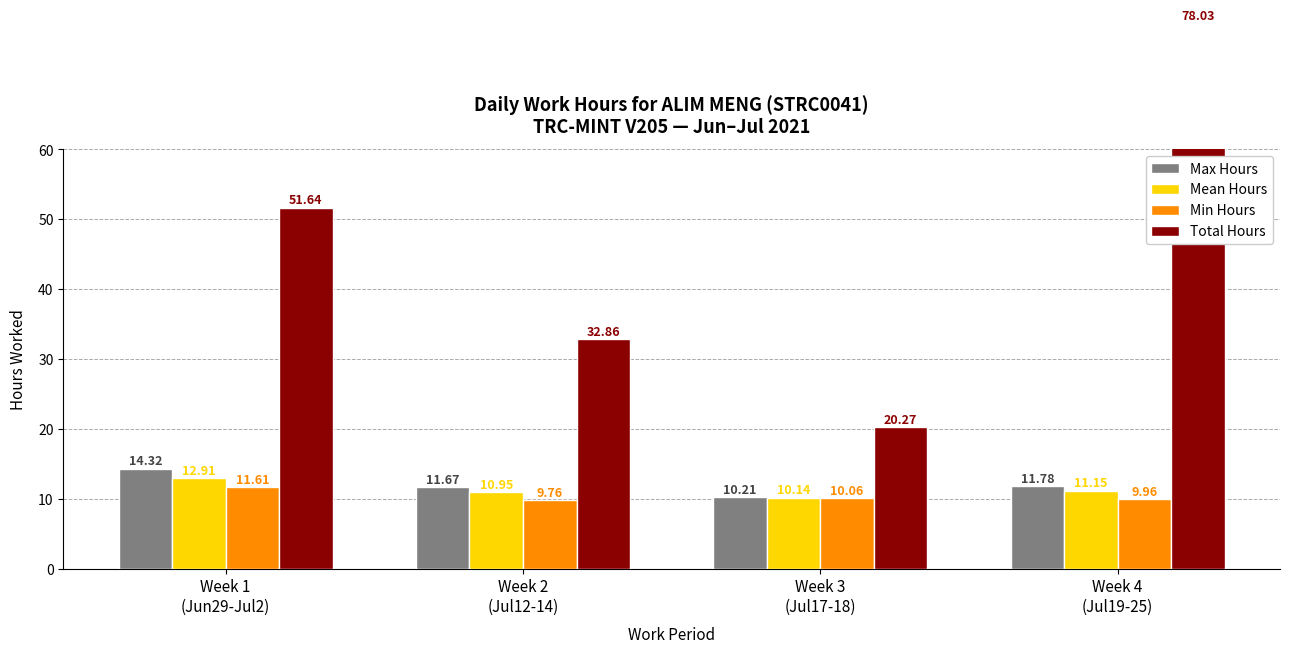

Reading left to right, list all the values displayed in this chart.

Max Hours: Week 1
(Jun29-Jul2)=14.3	Week 2
(Jul12-14)=11.7	Week 3
(Jul17-18)=10.2	Week 4
(Jul19-25)=11.8
Mean Hours: Week 1
(Jun29-Jul2)=12.9	Week 2
(Jul12-14)=10.9	Week 3
(Jul17-18)=10.1	Week 4
(Jul19-25)=11.2
Min Hours: Week 1
(Jun29-Jul2)=11.6	Week 2
(Jul12-14)=9.8	Week 3
(Jul17-18)=10.1	Week 4
(Jul19-25)=10.0
Total Hours: Week 1
(Jun29-Jul2)=51.6	Week 2
(Jul12-14)=32.9	Week 3
(Jul17-18)=20.3	Week 4
(Jul19-25)=78.0